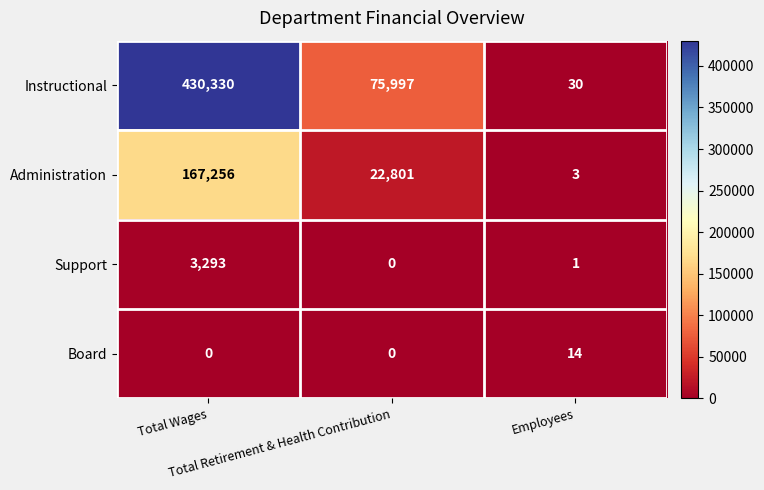

How many categories are shown in the chart?

3